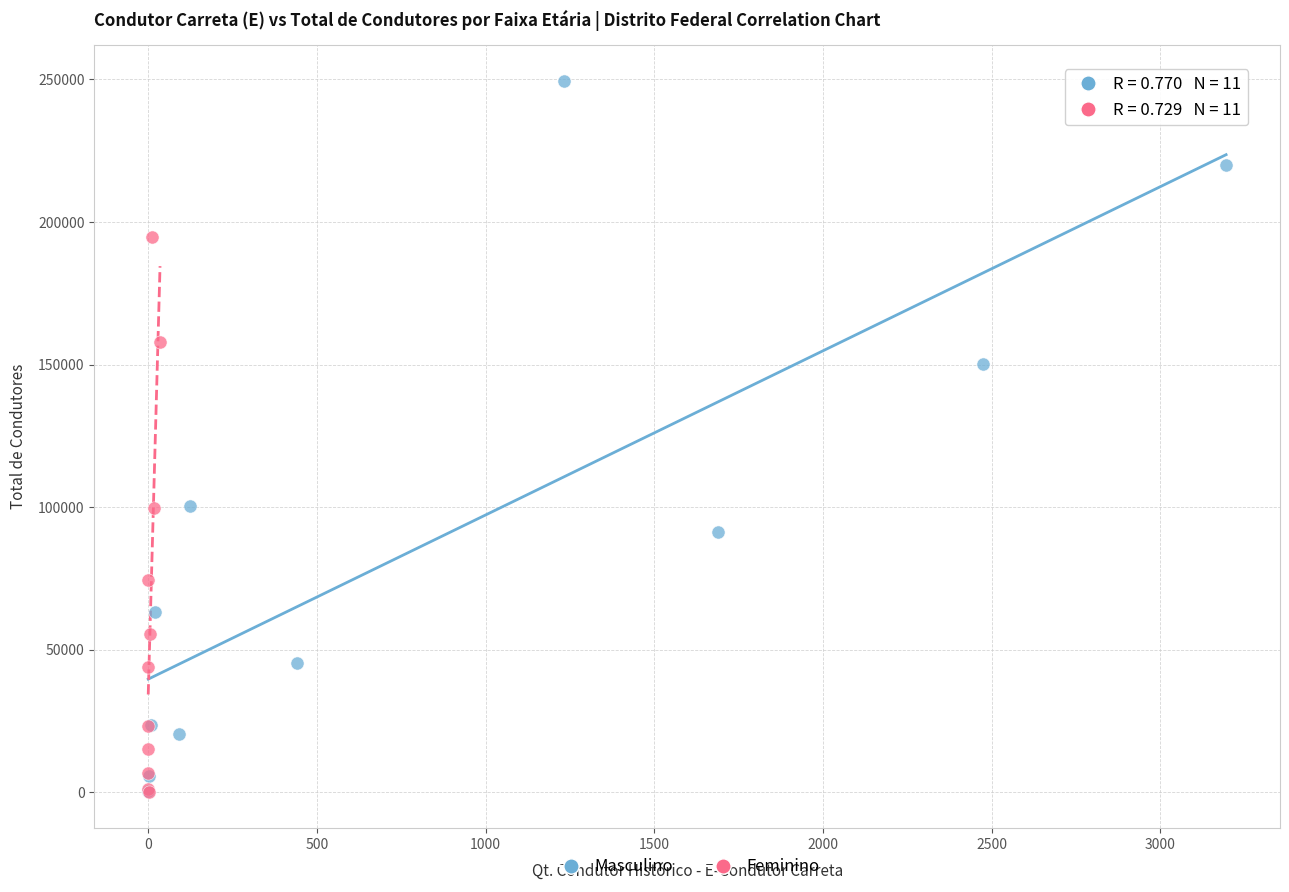

What are all the series names shown in the legend?

Masculino, Feminino